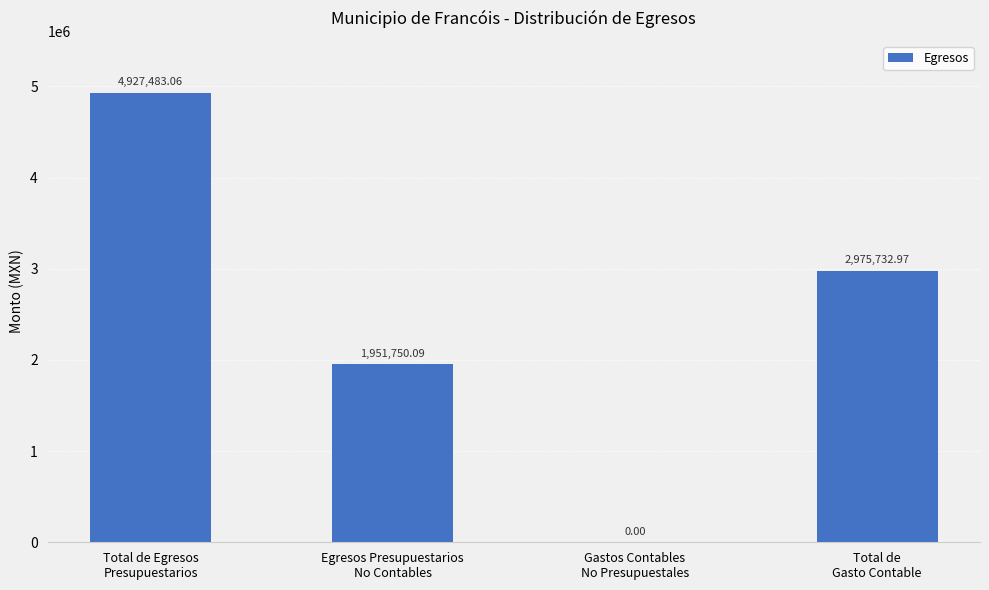

What is the sum of all values?

9854966.1